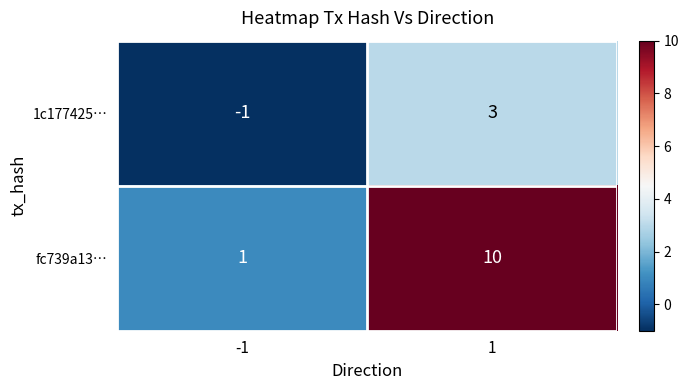

Is the value of fc739a13… at 1 greater than the value of 1c177425… at -1?

Yes